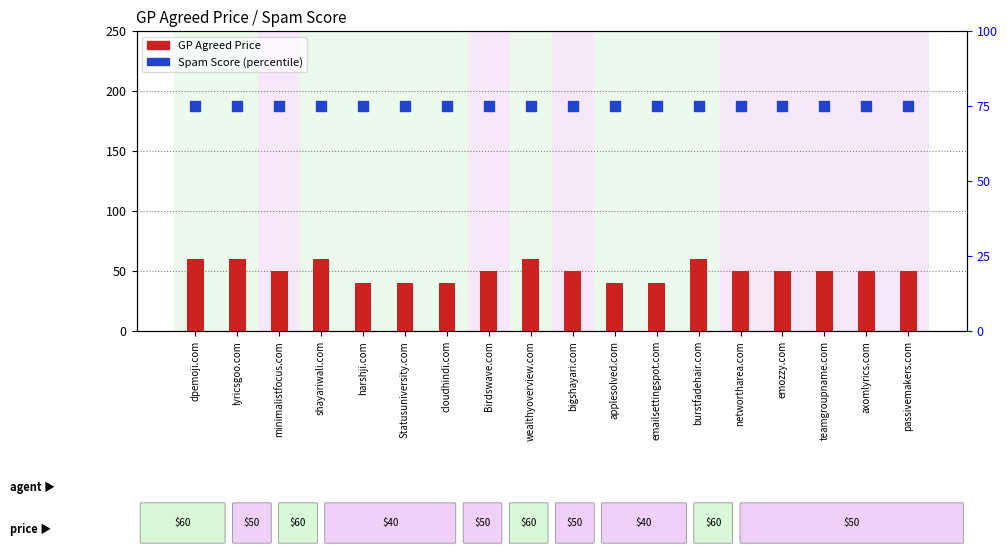

Which series has the widest spread of Y values?

GP Agreed Price